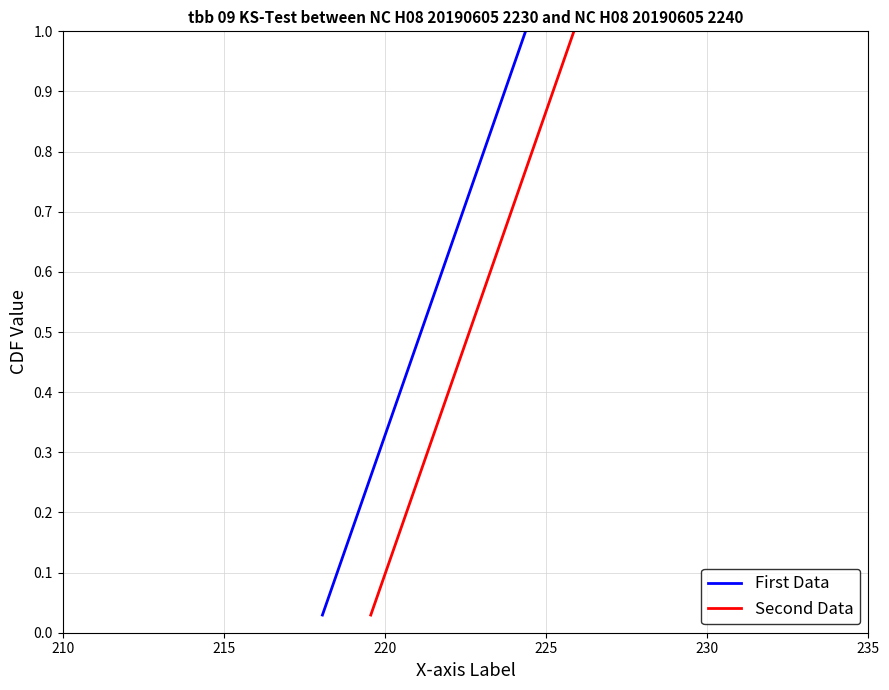

Reading right to left, what are all the values shown in this chart?

First Data: 1.0	1.0	0.9	0.9	0.9	0.9	0.8	0.8	0.8	0.7	0.7	0.7	0.6	0.6	0.6	0.6	0.5	0.5	0.5	0.4	0.4	0.4	0.4	0.3	0.3	0.3	0.2	0.2	0.2	0.1	0.1	0.1	0.1	0.0
Second Data: 1.0	1.0	0.9	0.9	0.9	0.9	0.8	0.8	0.8	0.7	0.7	0.7	0.6	0.6	0.6	0.6	0.5	0.5	0.5	0.4	0.4	0.4	0.4	0.3	0.3	0.3	0.2	0.2	0.2	0.1	0.1	0.1	0.1	0.0